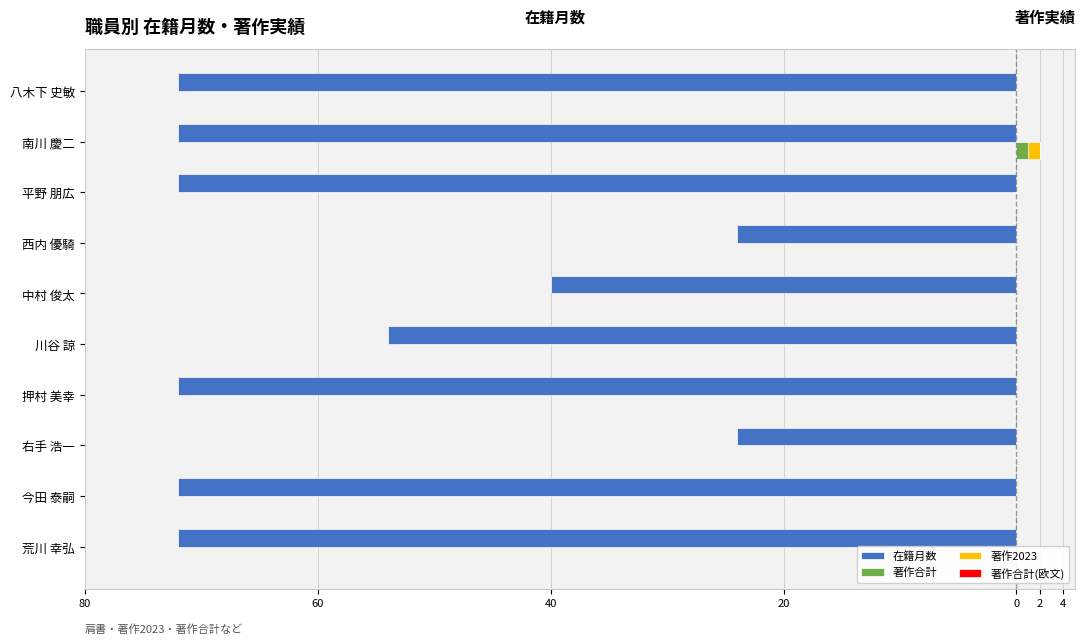

How many values in 著作合計 are above zero?

1